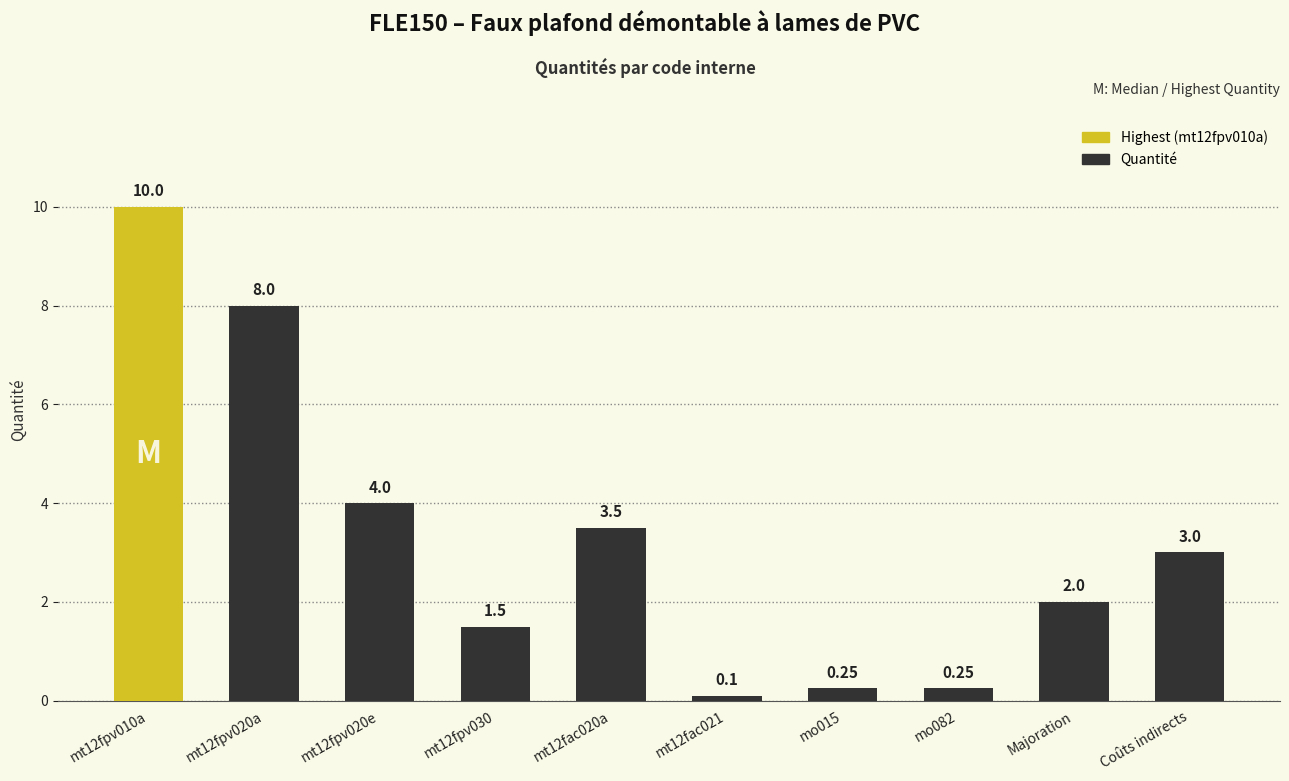

Is it true that the value at mt12fac020a is 2.3?

False